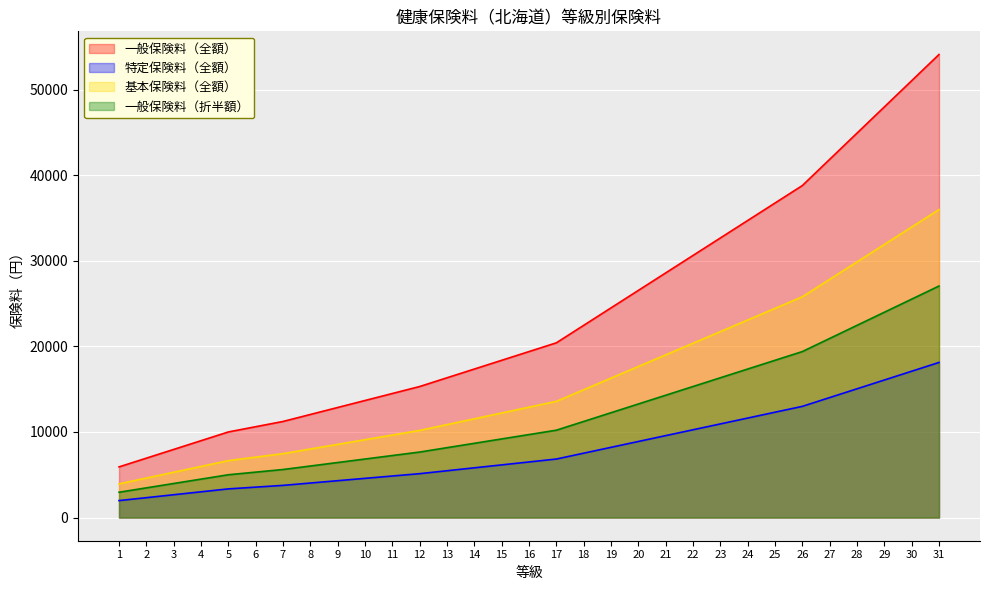

Reading right to left, transcribe all the data shown in this chart.

一般保険料（全額）: 54113.0	51050.0	47987.0	44924.0	41861.0	38798.0	36756.0	34714.0	32672.0	30630.0	28588.0	26546.0	24504.0	22462.0	20420.0	19399.0	18378.0	17357.0	16336.0	15315.0	14498.2	13681.4	12864.6	12047.8	11231.0	10618.4	10005.8	8984.8	7963.8	6942.8	5921.8
特定保険料（全額）: 18126.0	17100.0	16074.0	15048.0	14022.0	12996.0	12312.0	11628.0	10944.0	10260.0	9576.0	8892.0	8208.0	7524.0	6840.0	6498.0	6156.0	5814.0	5472.0	5130.0	4856.4	4582.8	4309.2	4035.6	3762.0	3556.8	3351.6	3009.6	2667.6	2325.6	1983.6
基本保険料（全額）: 35987.0	33950.0	31913.0	29876.0	27839.0	25802.0	24444.0	23086.0	21728.0	20370.0	19012.0	17654.0	16296.0	14938.0	13580.0	12901.0	12222.0	11543.0	10864.0	10185.0	9641.8	9098.6	8555.4	8012.2	7469.0	7061.6	6654.2	5975.2	5296.2	4617.2	3938.2
一般保険料（折半額）: 27056.5	25525.0	23993.5	22462.0	20930.5	19399.0	18378.0	17357.0	16336.0	15315.0	14294.0	13273.0	12252.0	11231.0	10210.0	9699.5	9189.0	8678.5	8168.0	7657.5	7249.1	6840.7	6432.3	6023.9	5615.5	5309.2	5002.9	4492.4	3981.9	3471.4	2960.9